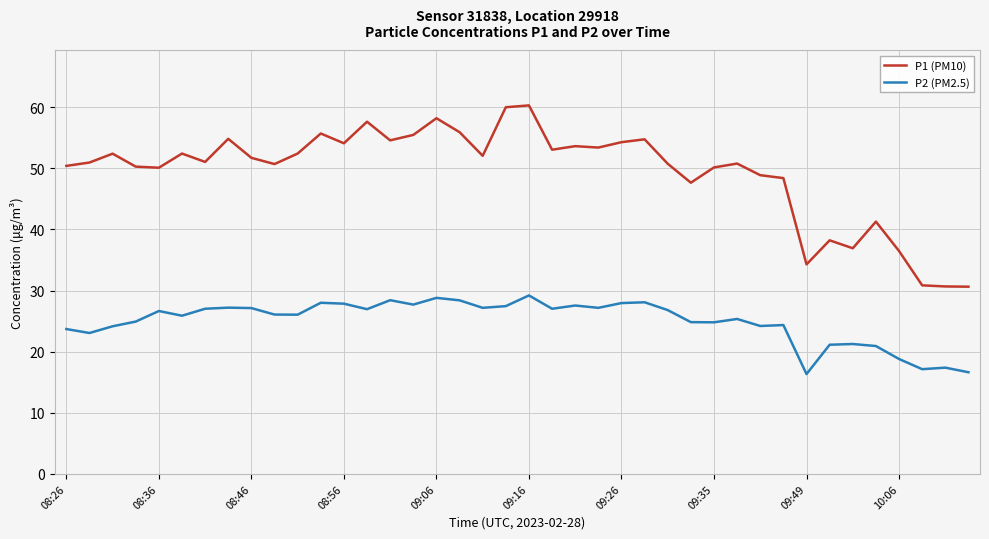

In P1 (PM10), how many points are higher than both neighbors (excluding endpoints)?

12